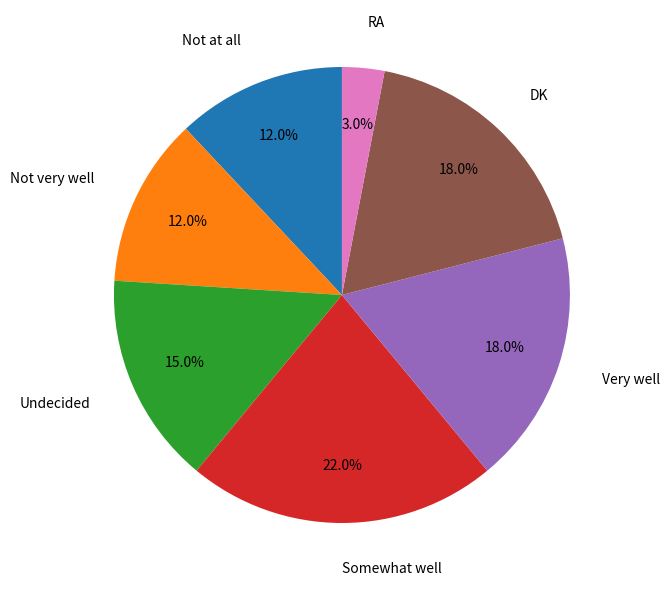

Between DK and Not at all, which is larger?

DK